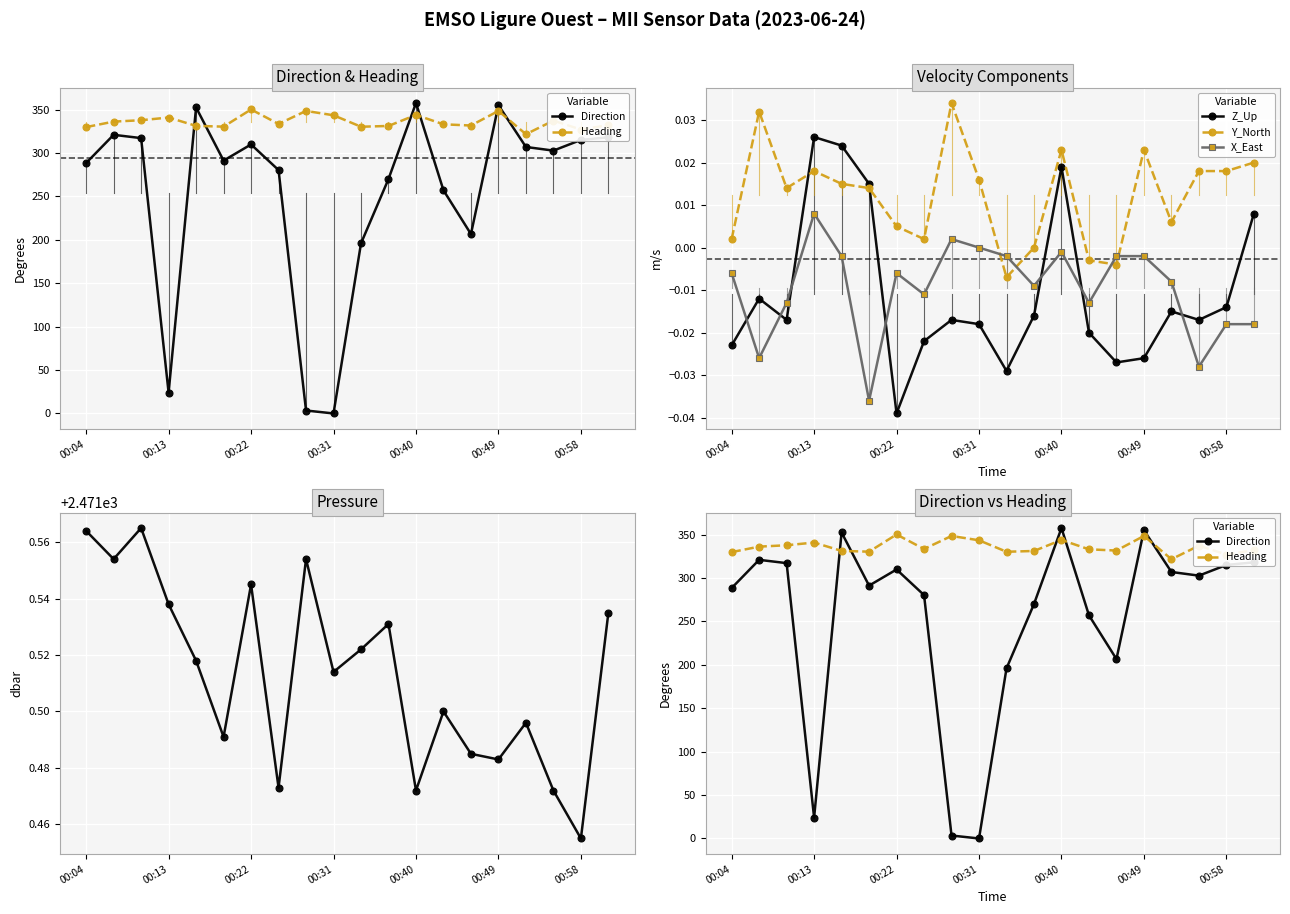

In Z_Up, how many points are higher than both neighbors (excluding endpoints)?

5